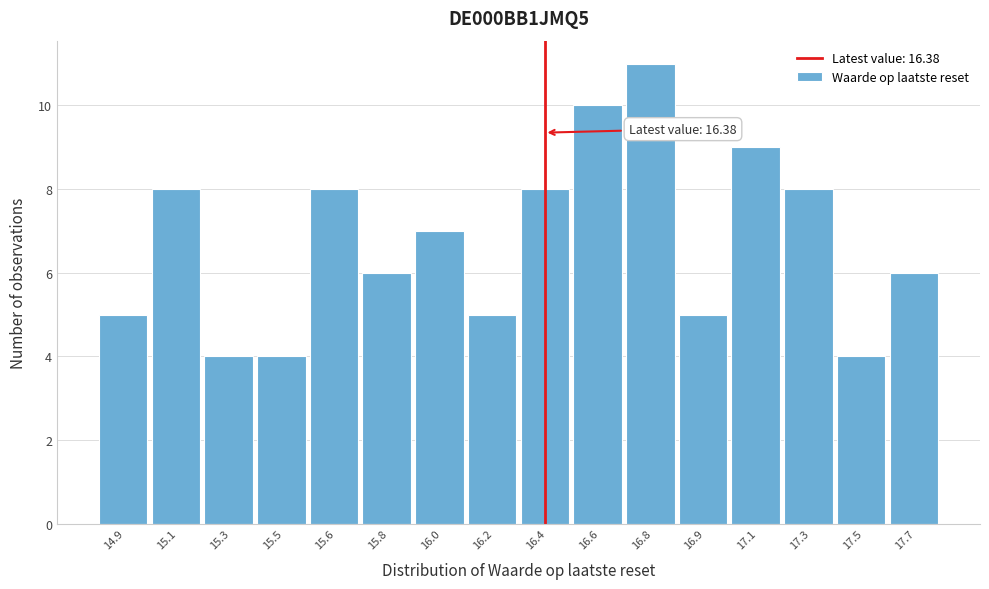

Reading left to right, what are all the values shown in this chart?

14.9=5	15.1=8	15.3=4	15.5=4	15.6=8	15.8=6	16.0=7	16.2=5	16.4=8	16.6=10	16.8=11	16.9=5	17.1=9	17.3=8	17.5=4	17.7=6